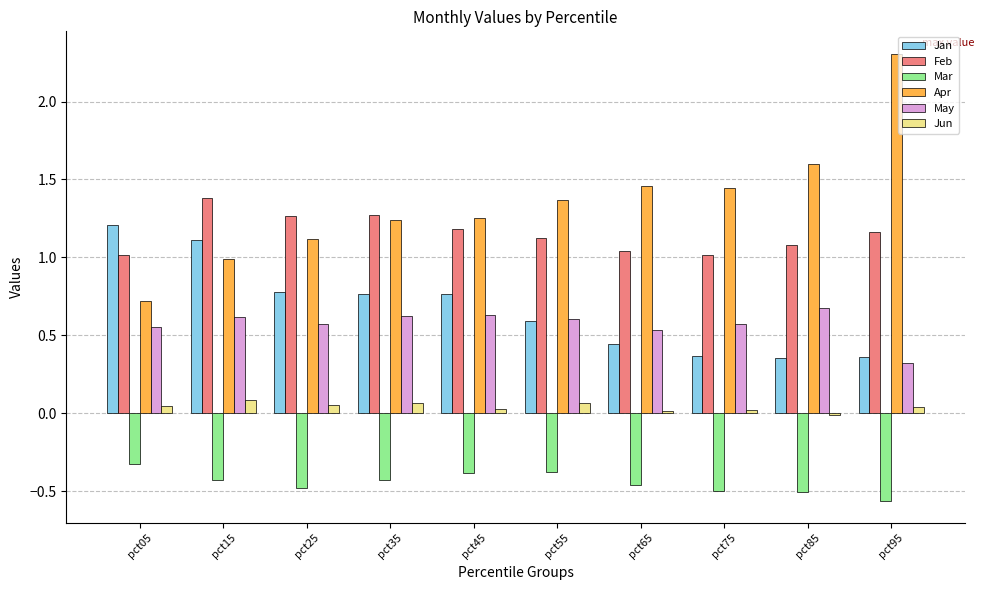

List the series in order of their peak value, highest first.

Apr, Feb, Jan, May, Jun, Mar